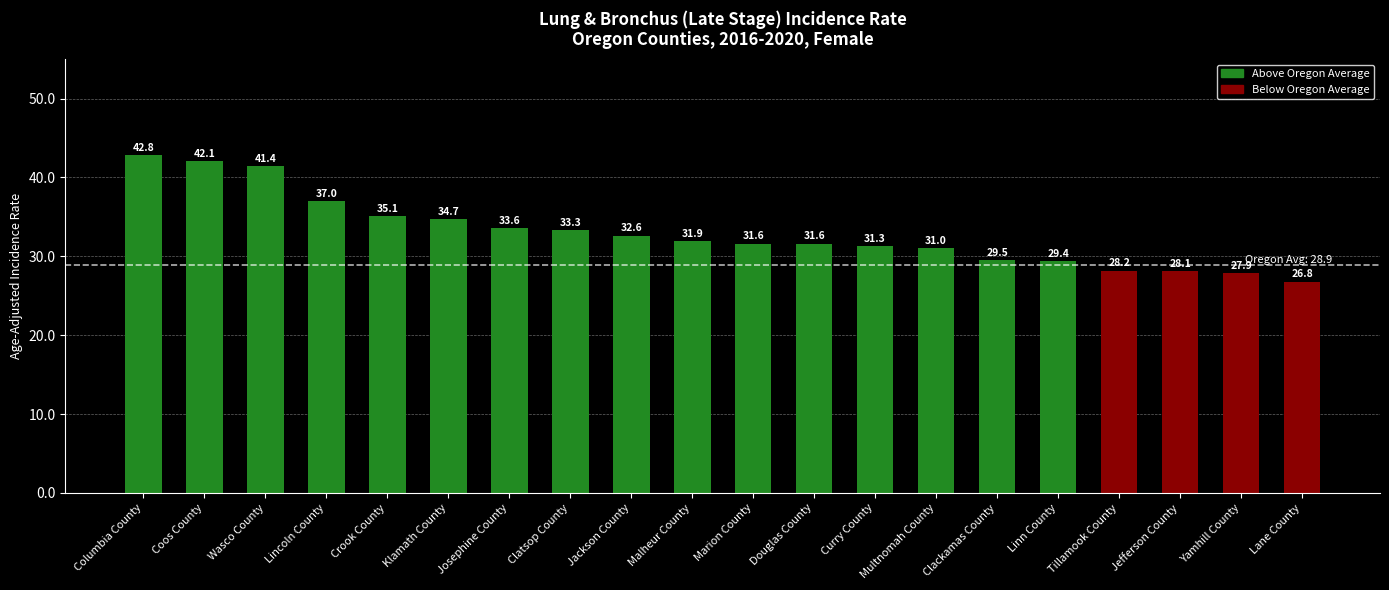

What is the difference between the second highest and second lowest values?

14.2